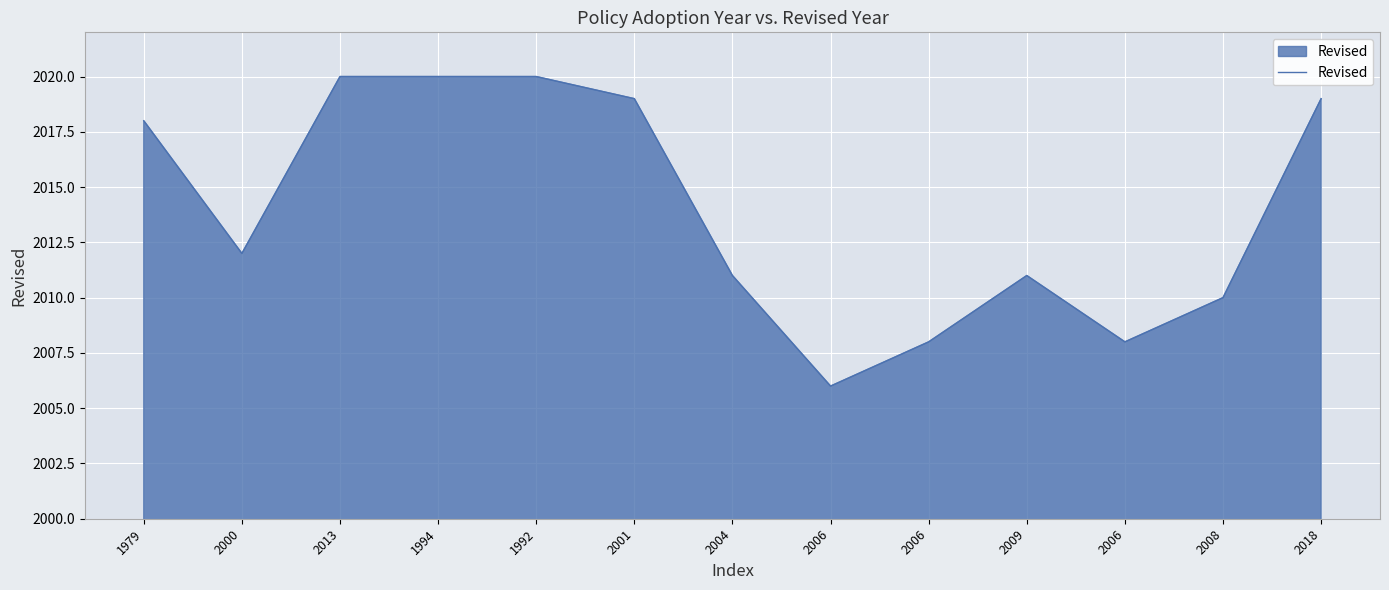

How many interior local valleys (lower than both neighbors) does the data have?

3